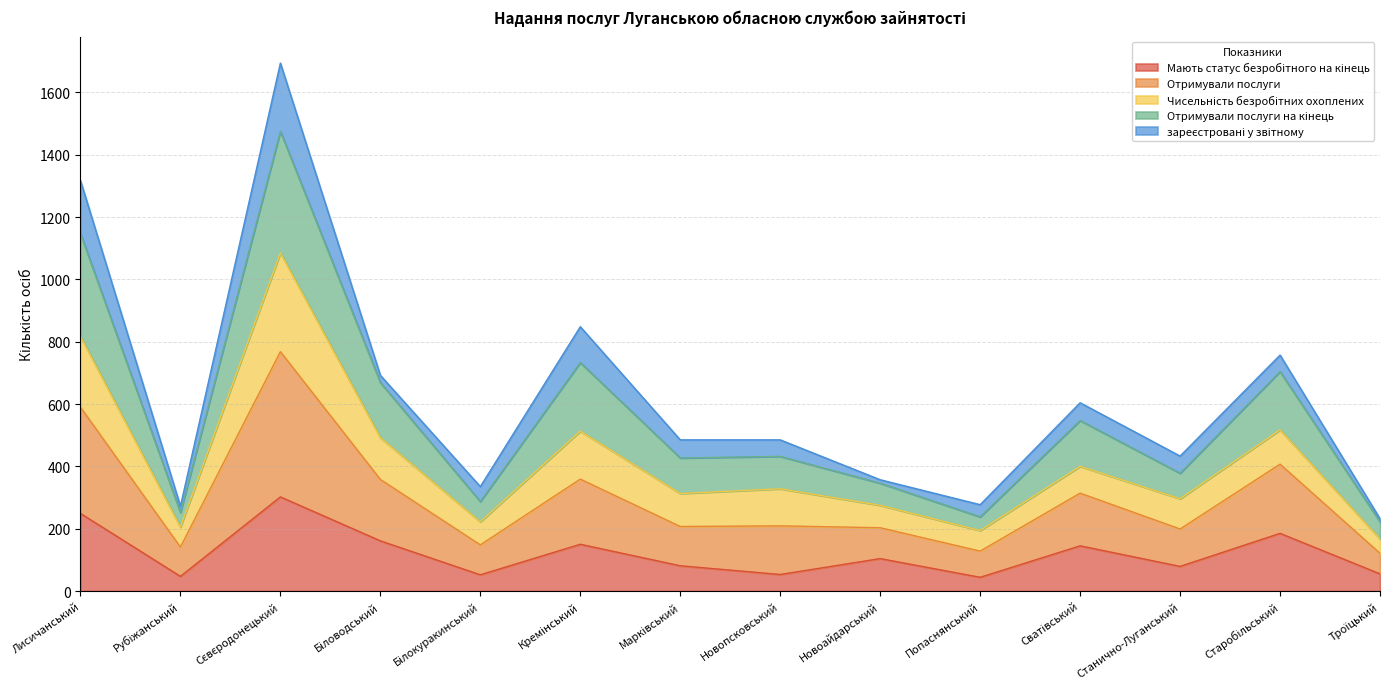

Between Сєвєродонецький and Попаснянський, which is larger?

Сєвєродонецький